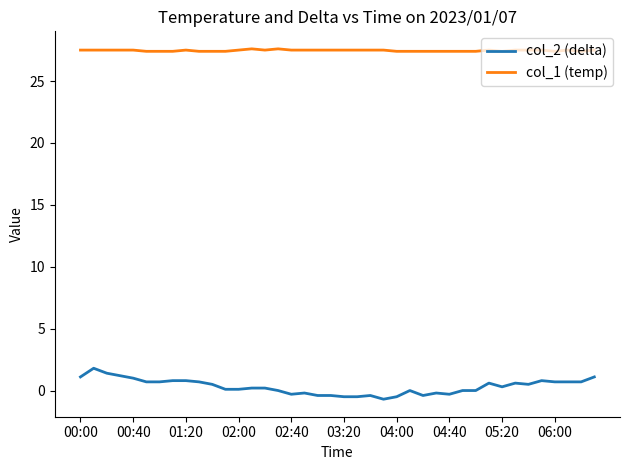

What are all the series names shown in the legend?

col_2 (delta), col_1 (temp)